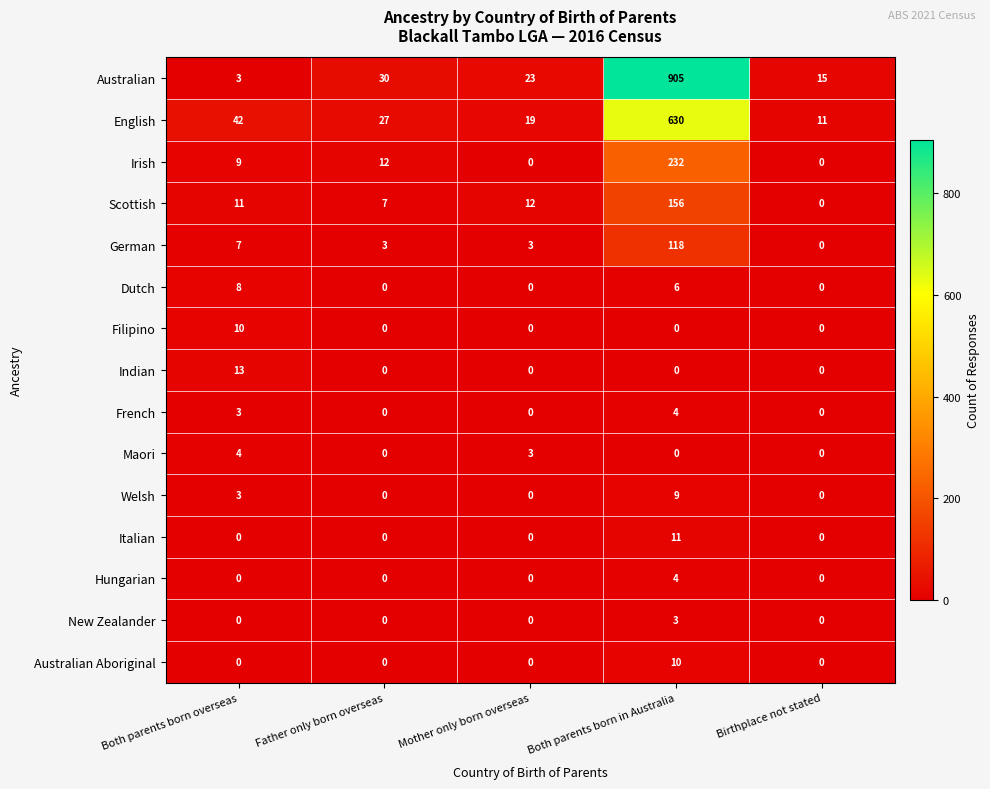

Which series has the largest total across all categories?

Australian